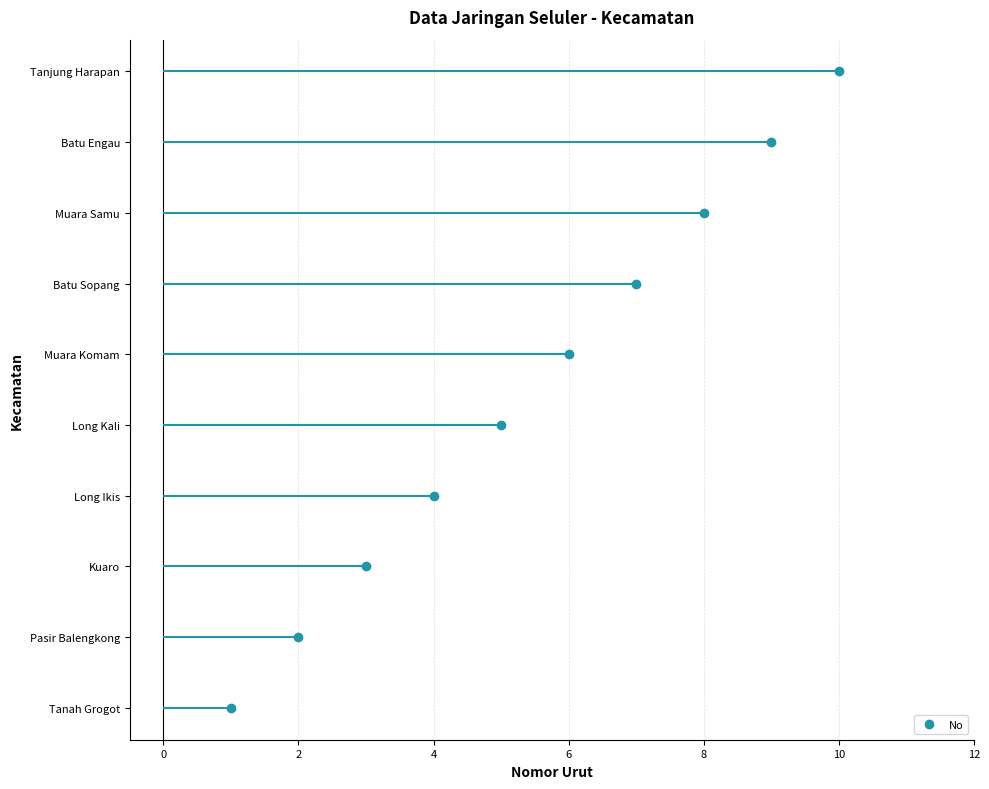

How many values are between 3 and 8?

6